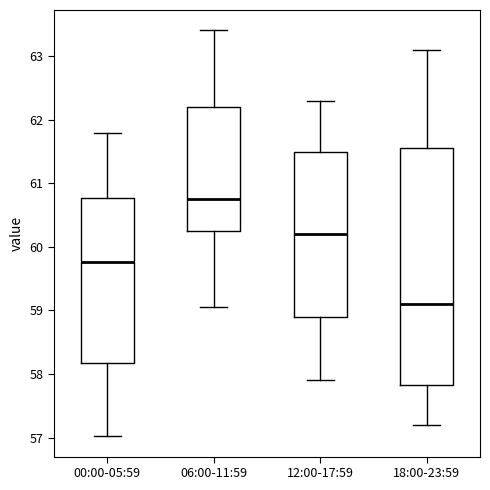

Reading left to right, transcribe this box plot: for each box, give where its median line is, the range the box spans, and where its two whiskers end, as read against the y-axis. The values are not printed on the chart, so give them approximately, as read against the axis.

00:00-05:59: median 59.8, box 58.2 to 60.8, whiskers 57.0 to 61.8
06:00-11:59: median 60.8, box 60.3 to 62.2, whiskers 59.1 to 63.4
12:00-17:59: median 60.2, box 58.9 to 61.5, whiskers 57.9 to 62.3
18:00-23:59: median 59.1, box 57.8 to 61.6, whiskers 57.2 to 63.1